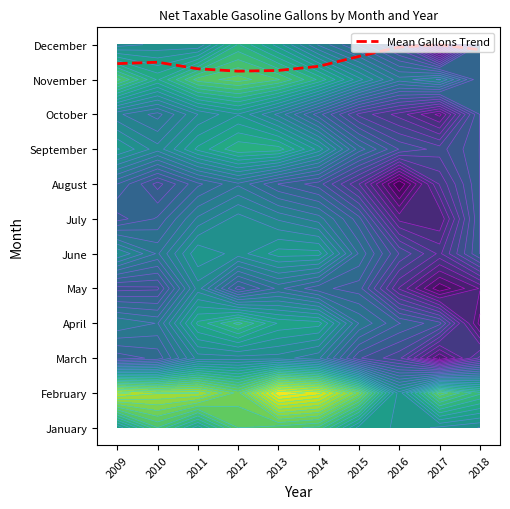

What is the greatest value displayed?

11.0